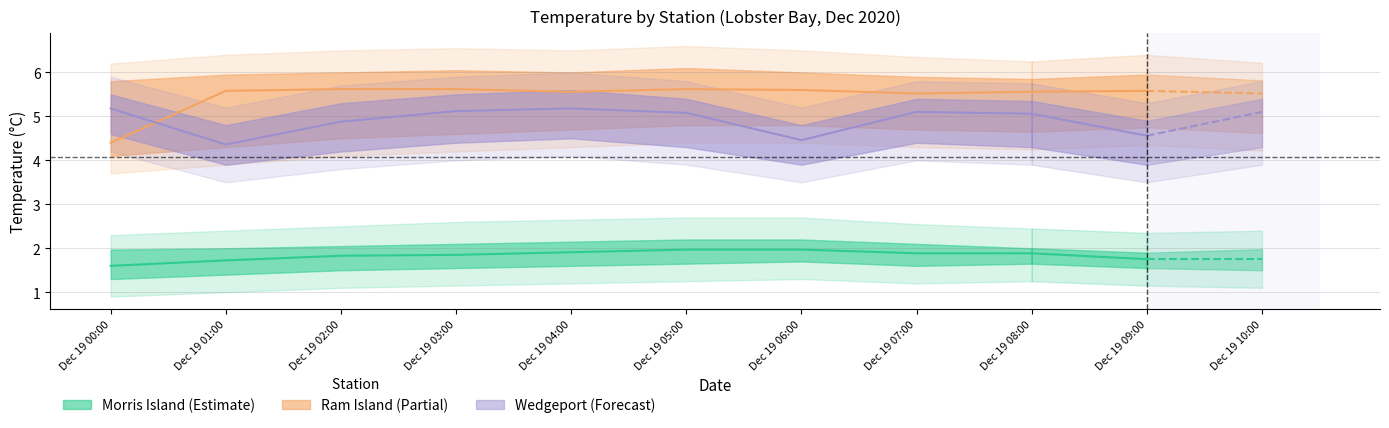

What is the label of the 6th point from the right?

Dec 19 03:00